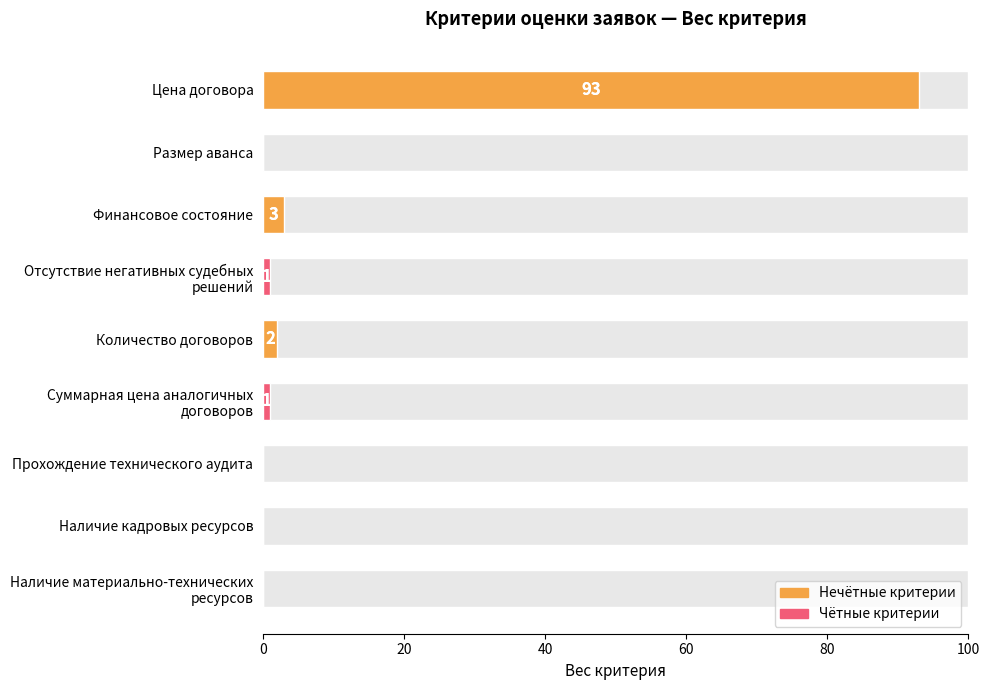

The value at Цена договора is 93. True or false?

True